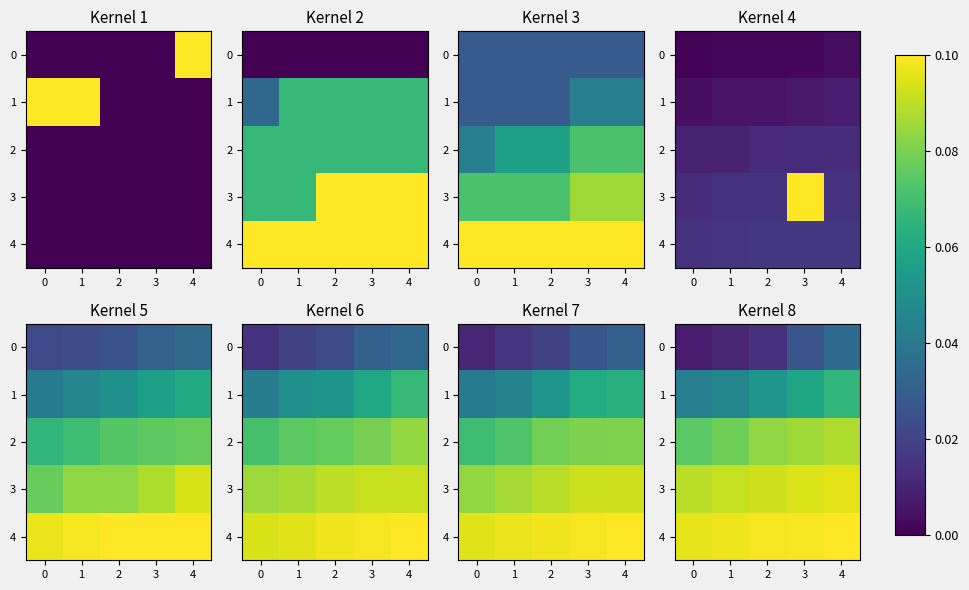

What is the sum of all 4 values?

4.9